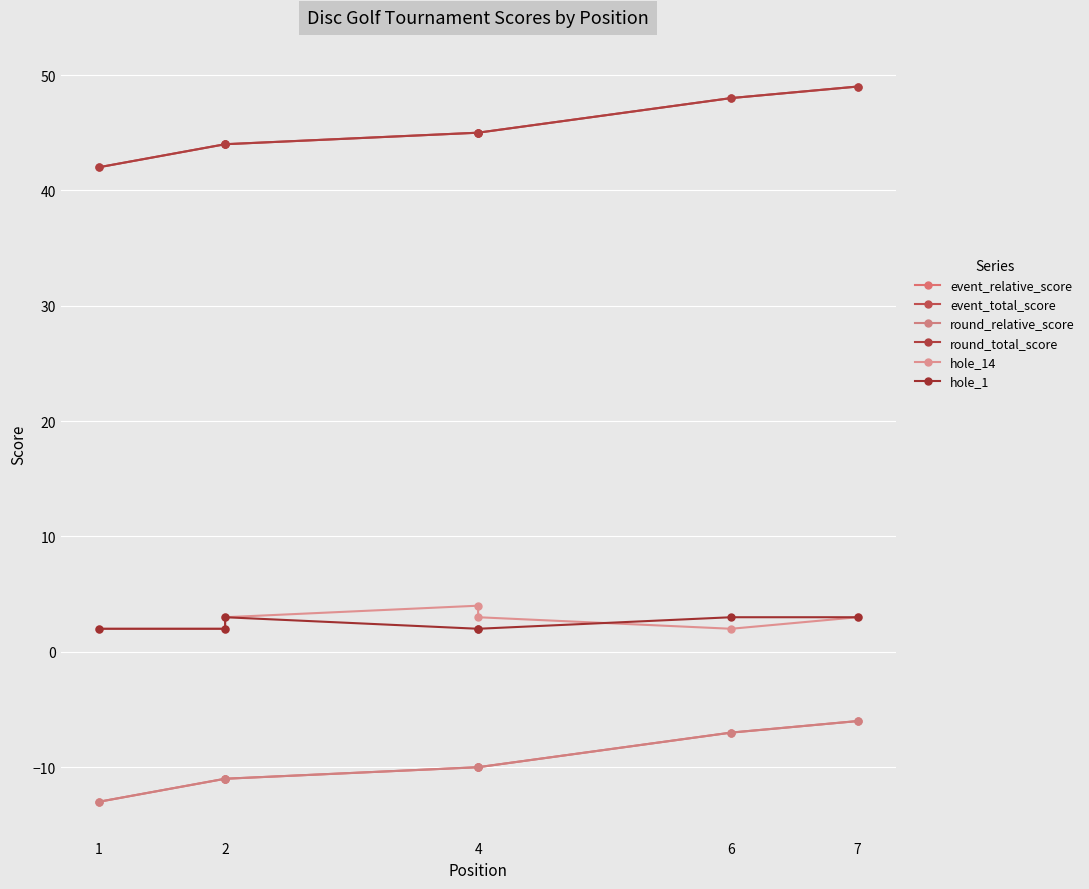

What is the total value across all series at 2?

70